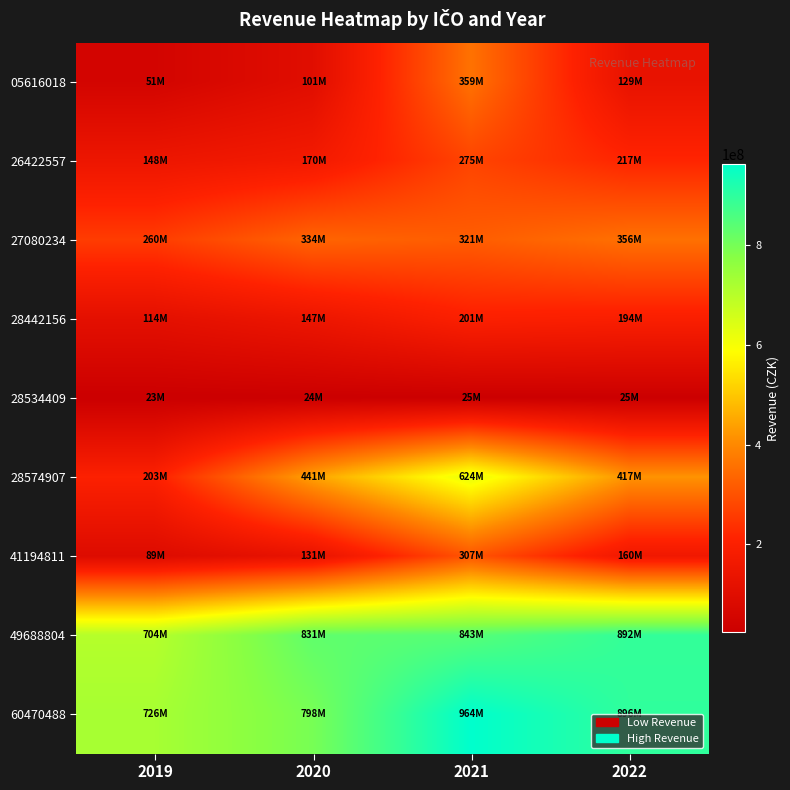

Which has a higher value, 2020 or 2021?

2021